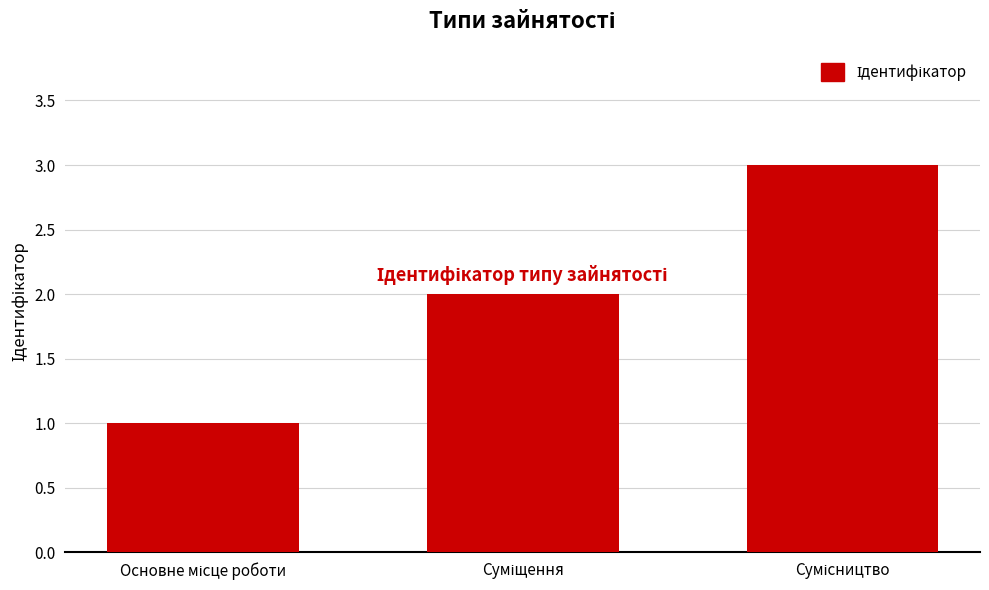

What is the maximum value shown in the chart?

3